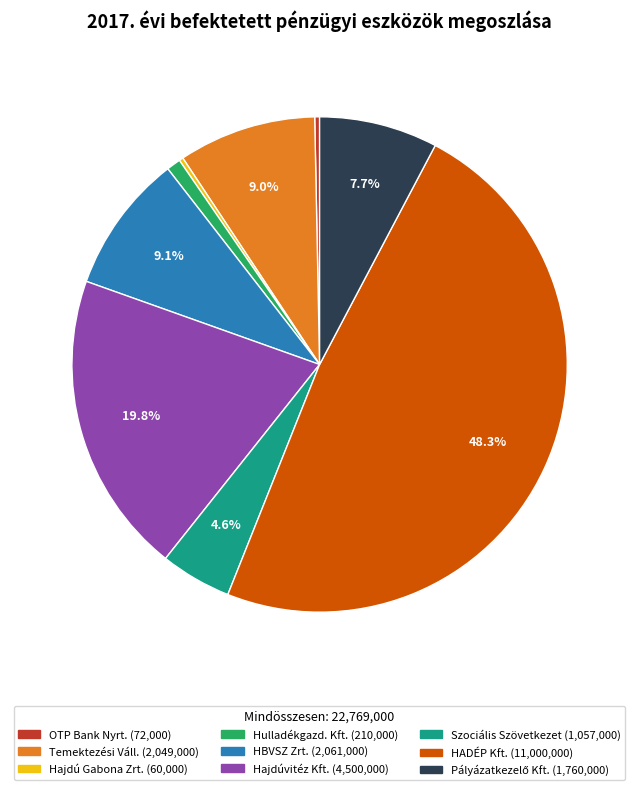

Which has a higher value, HBVSZ Zrt. or Hajdúvitéz Kft.?

Hajdúvitéz Kft.